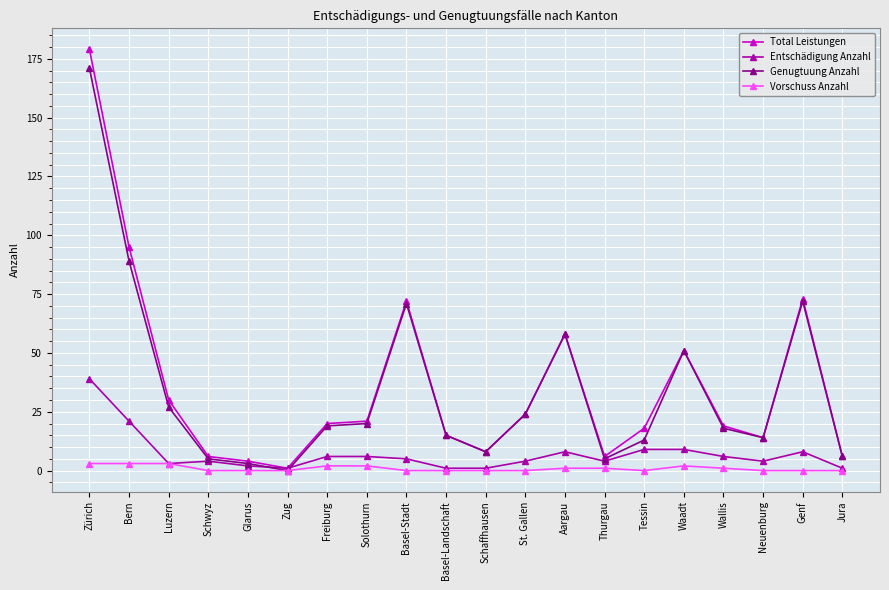

What position from the right is Zürich?

20